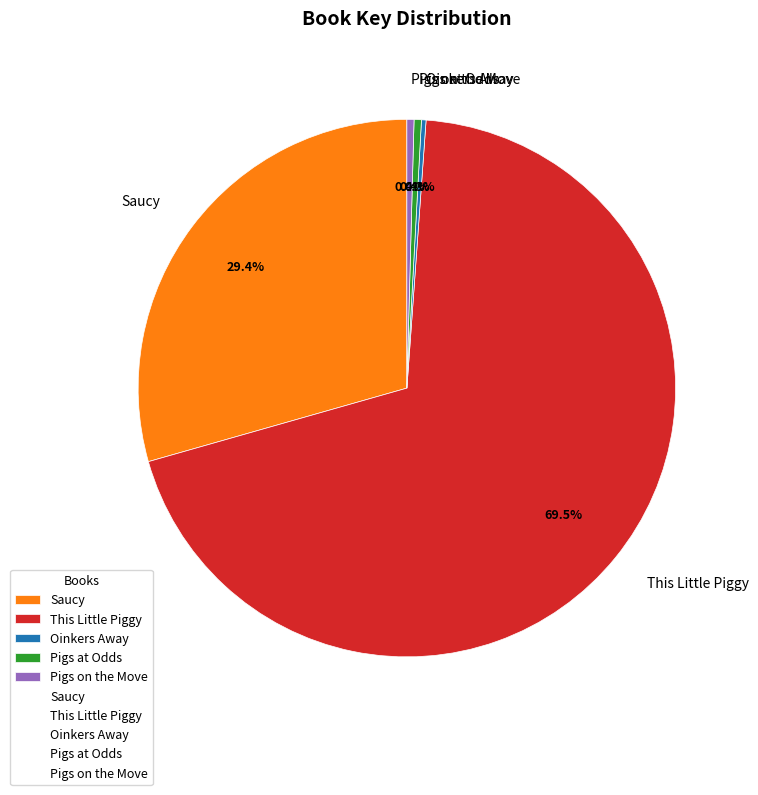

Which has a higher value, Pigs on the Move or This Little Piggy?

This Little Piggy